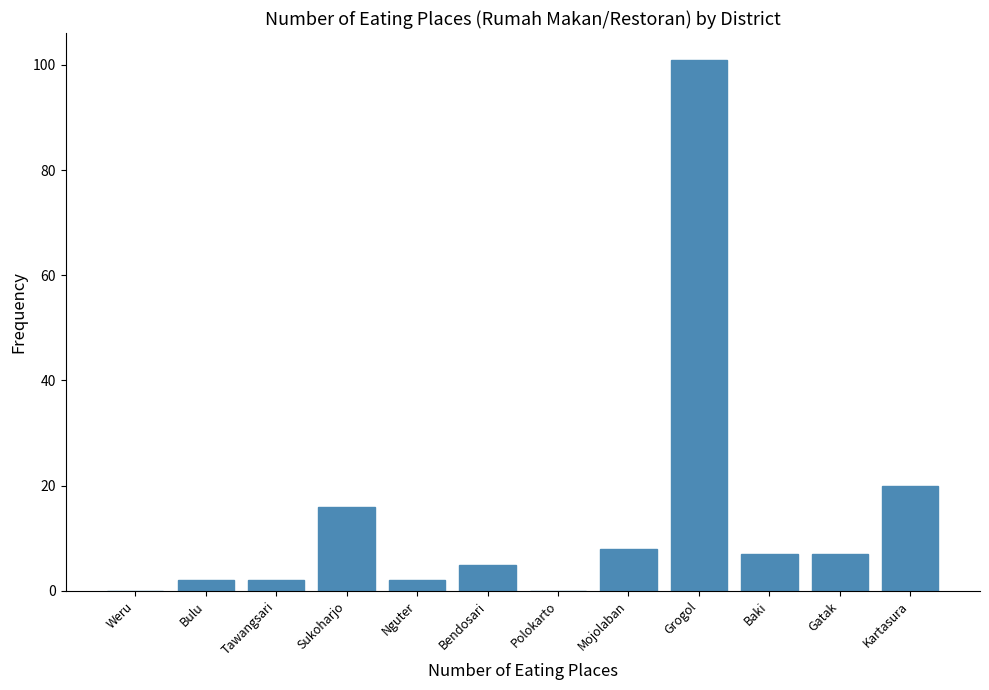

Reading left to right, extract all data points from this chart.

Weru=0	Bulu=2	Tawangsari=2	Sukoharjo=16	Nguter=2	Bendosari=5	Polokarto=0	Mojolaban=8	Grogol=101	Baki=7	Gatak=7	Kartasura=20